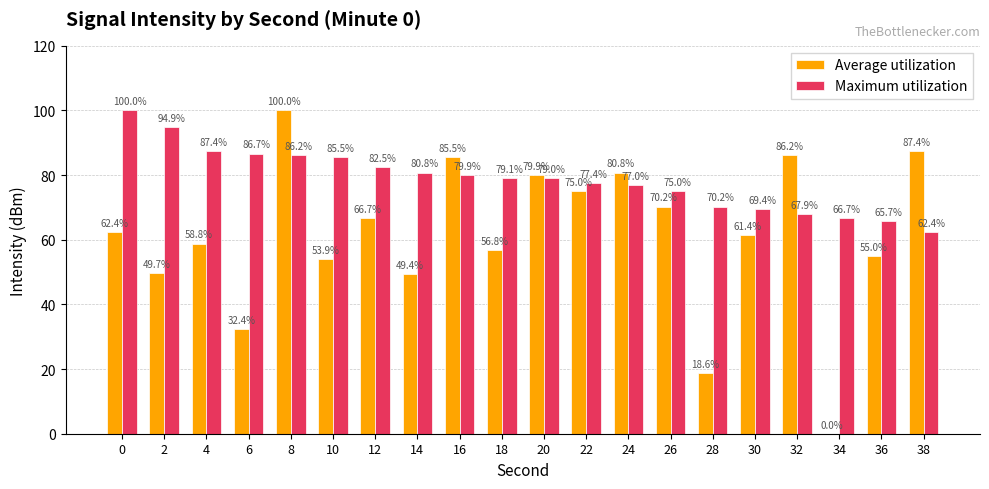

What is the maximum value for Average utilization?

100.0